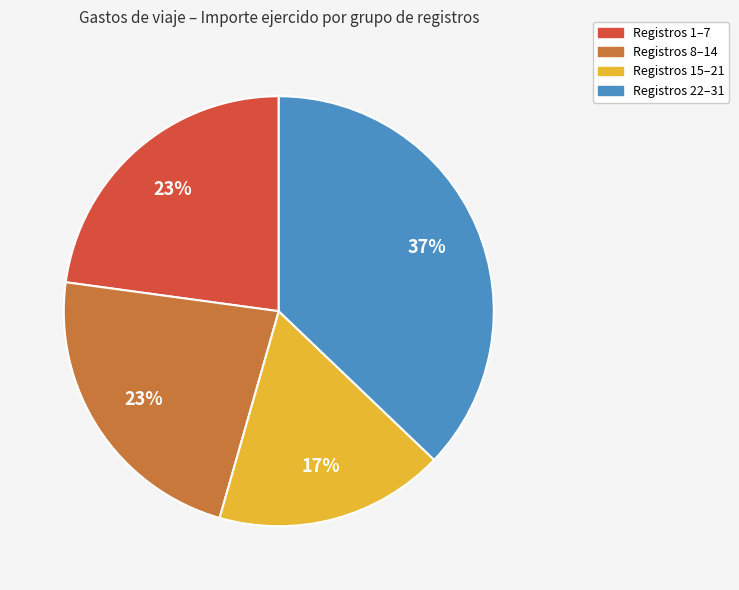

Is there any slice that represents more than half of the pie?

No